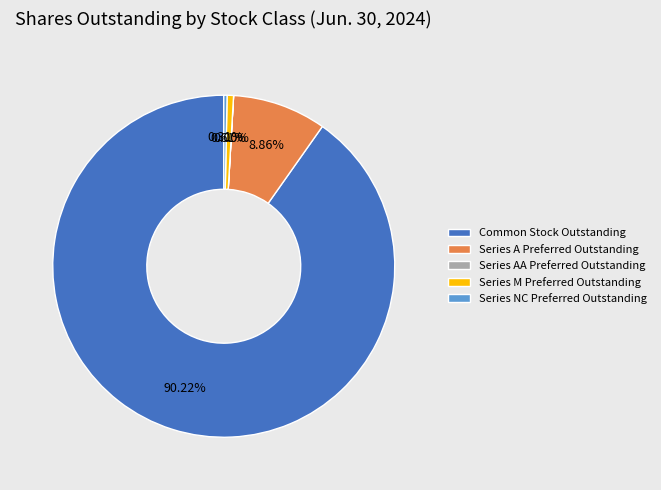

Between Series A Preferred Outstanding and Series M Preferred Outstanding, which is larger?

Series A Preferred Outstanding